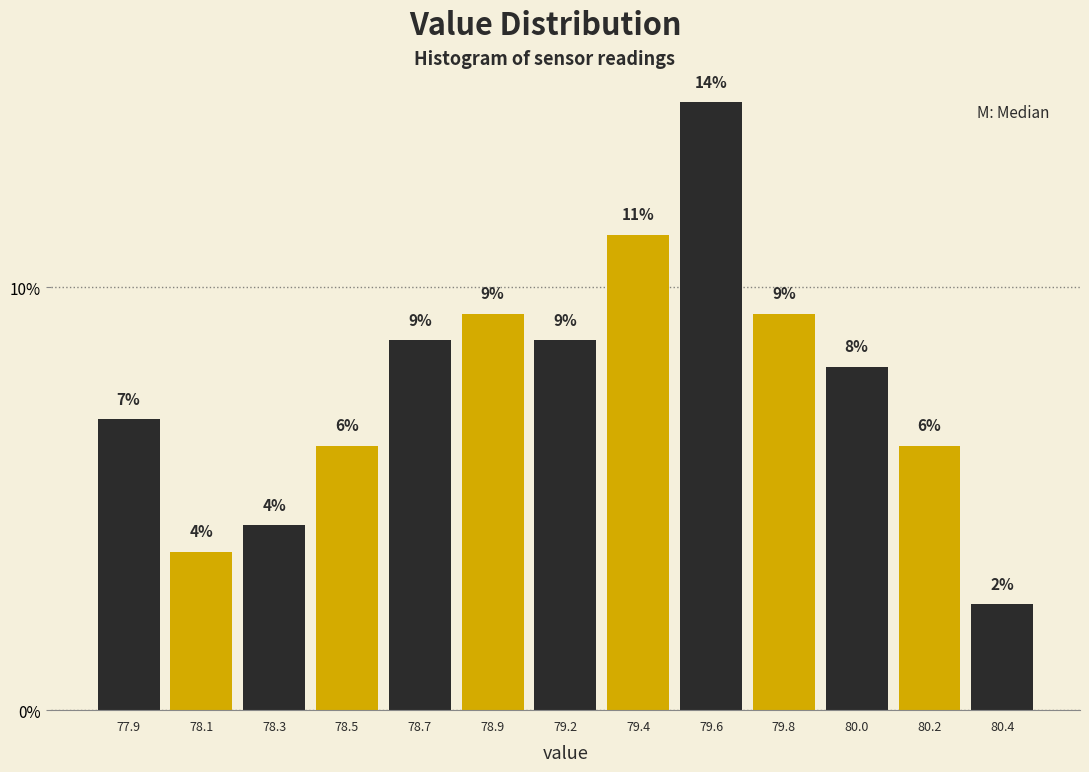

Does the chart contain any negative values?

No